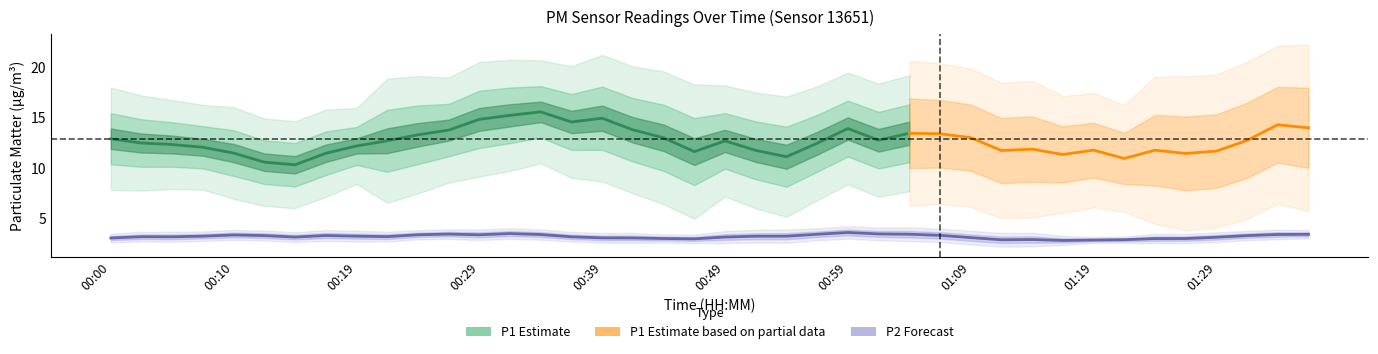

What is the average value of the P1 series?

12.7